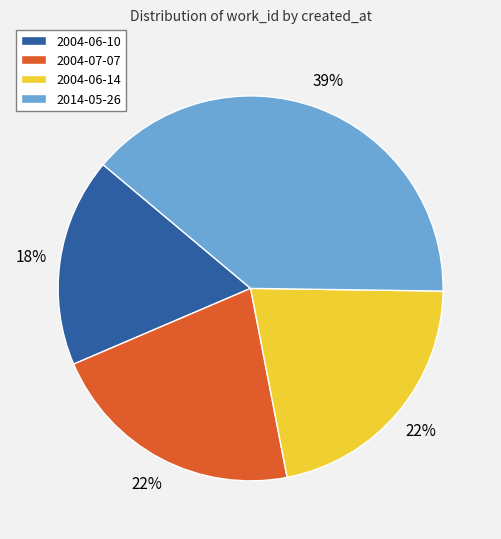

To the nearest percent, what is the difference between the 2004-06-10 and 2004-06-14 slice percentages?

4%